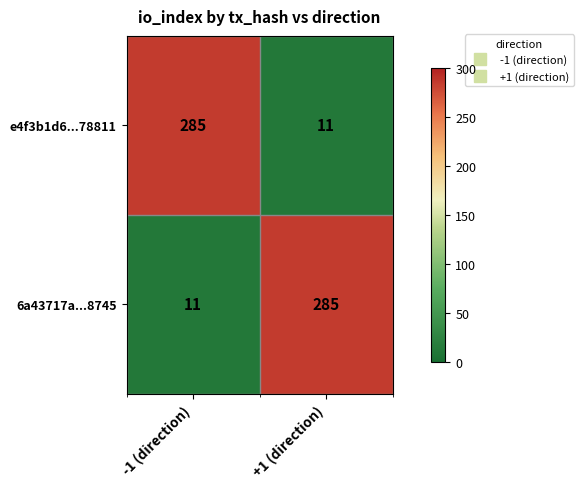

What is the sum of all e4f3b1d6...78811 values?

296